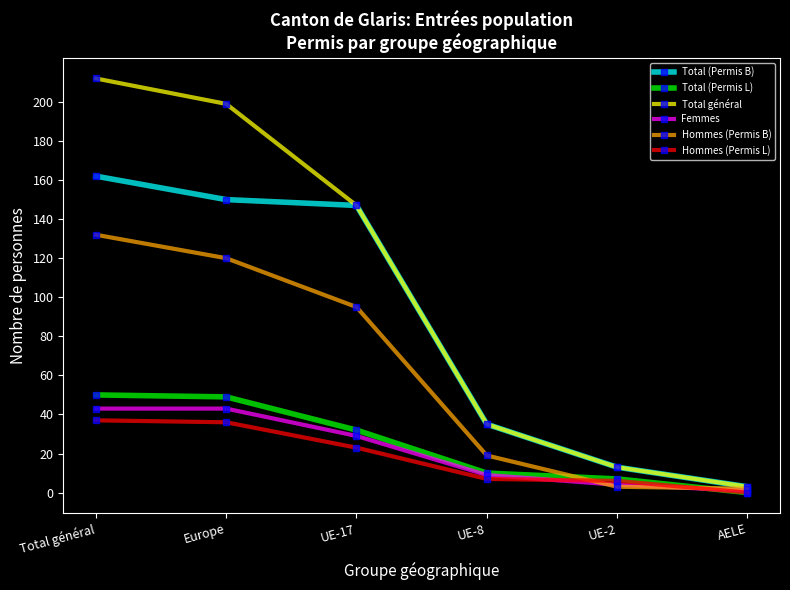

Which series has the widest spread of values?

Total général